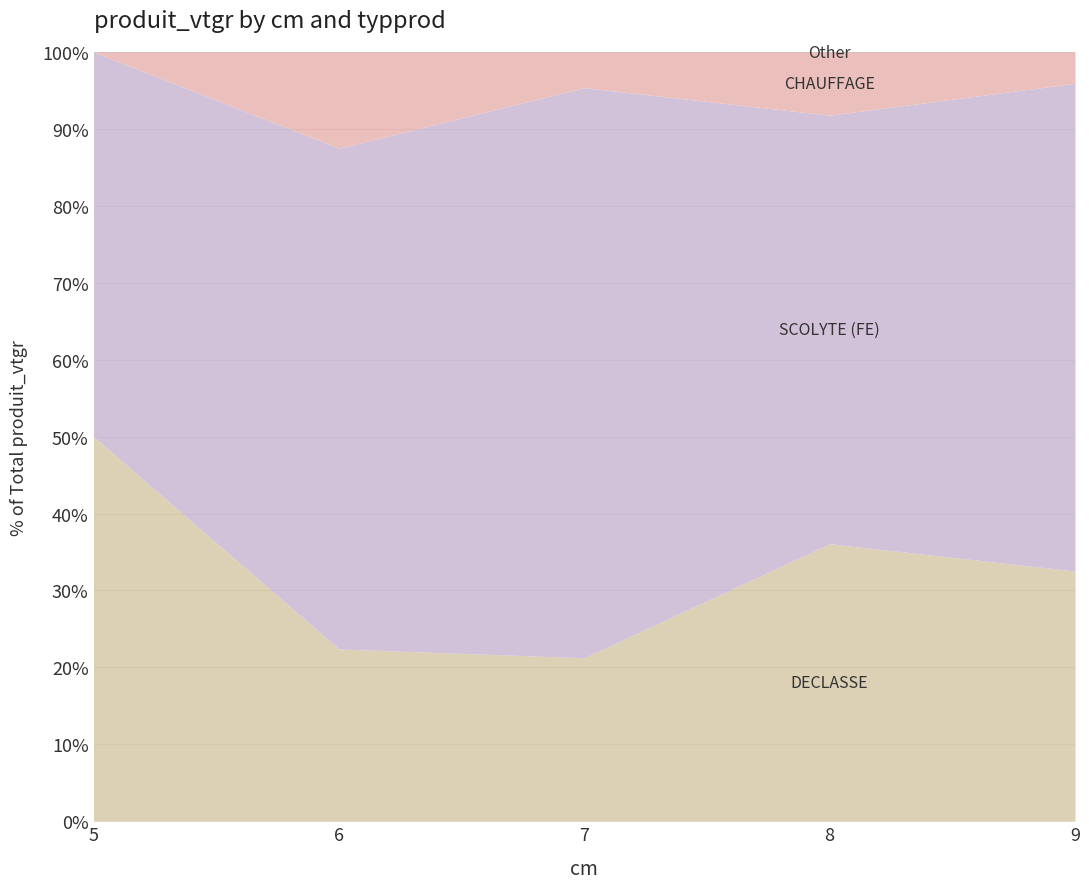

What is the total value across all series at 5?

100.0